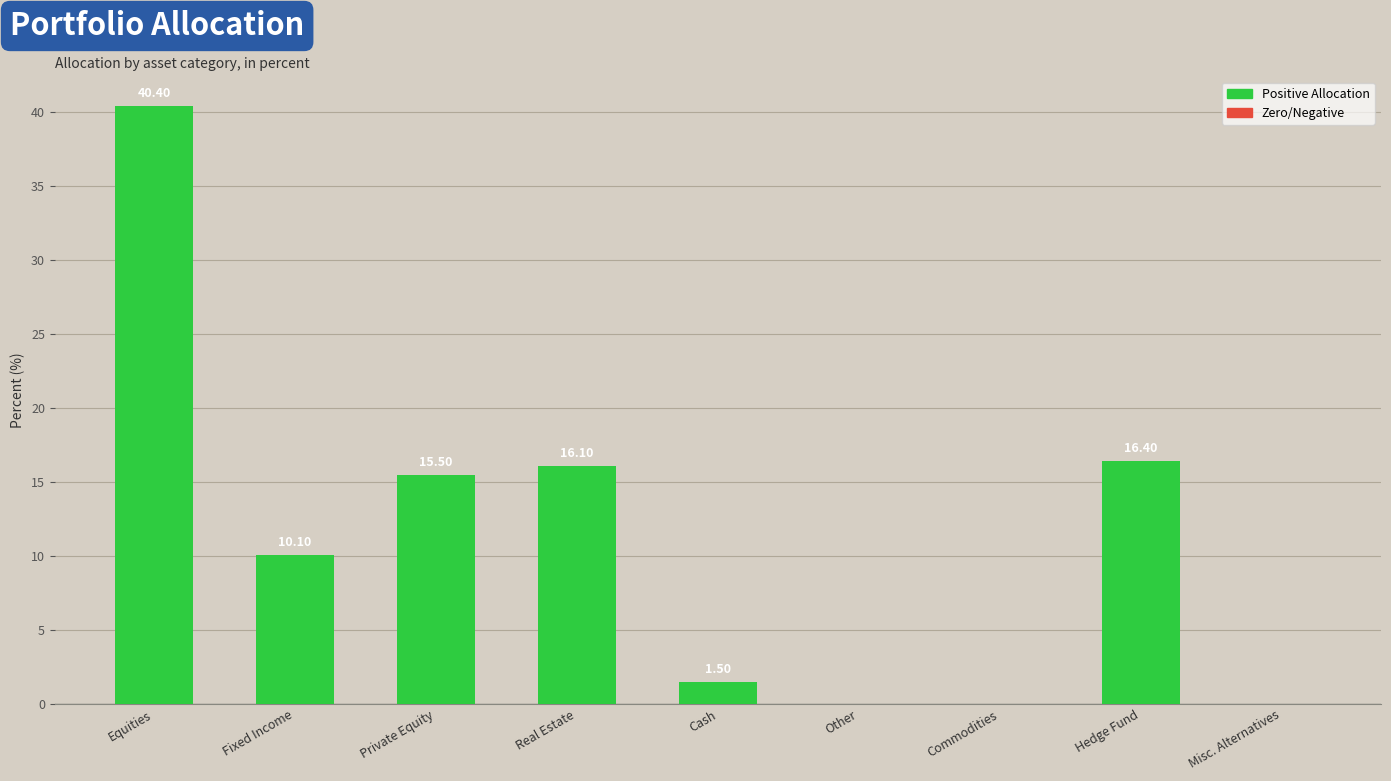

At which label is the value closest to 20?

Hedge Fund